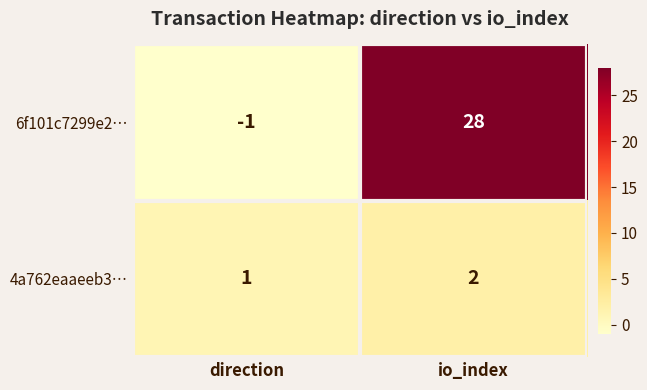

What is the maximum value shown in the chart?

28